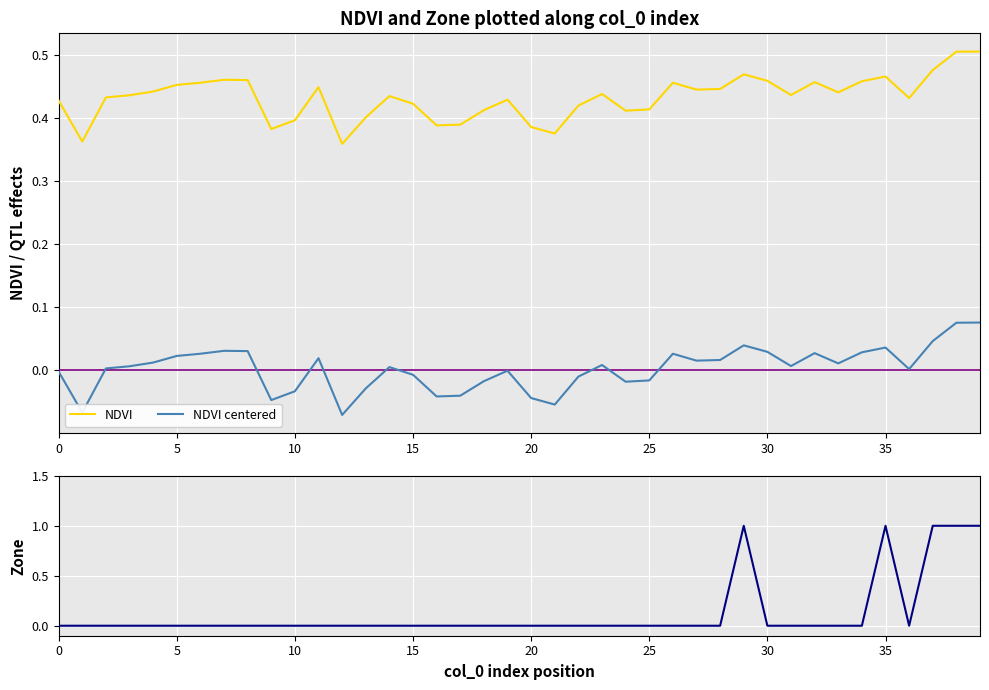

True or false: NDVI and NDVI centered cross at least once.

False